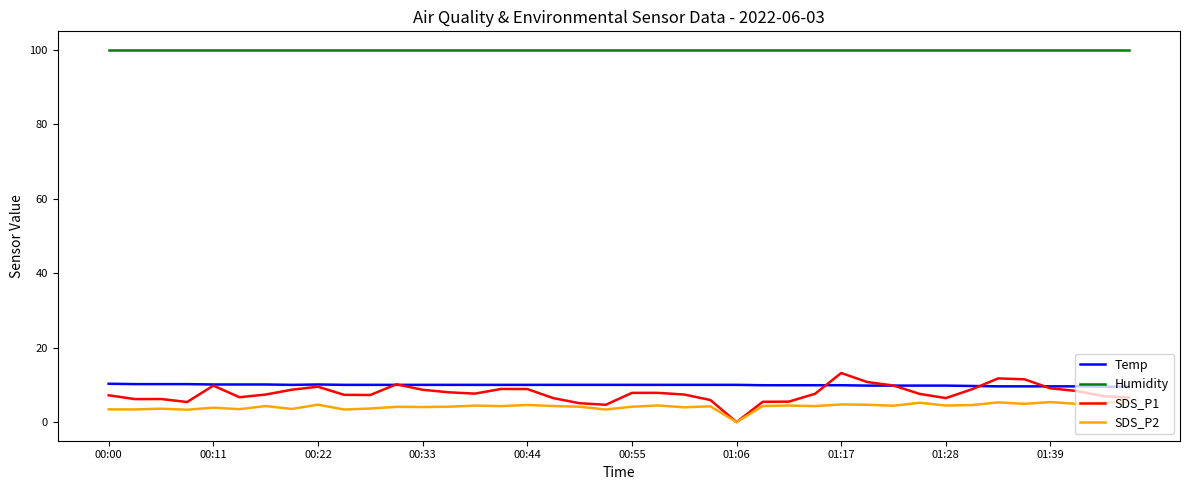

True or false: Humidity and SDS_P2 intersect in this chart.

False